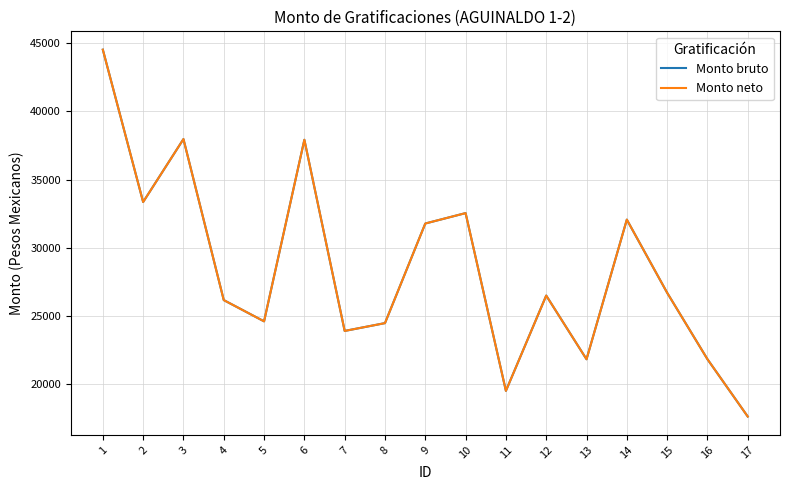

Does the chart have visible grid lines?

Yes